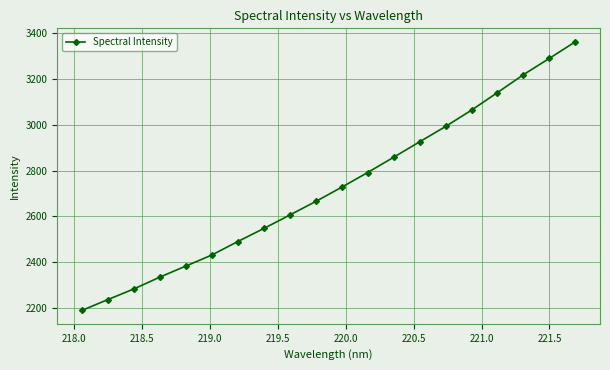

How many values are below 2727?

10